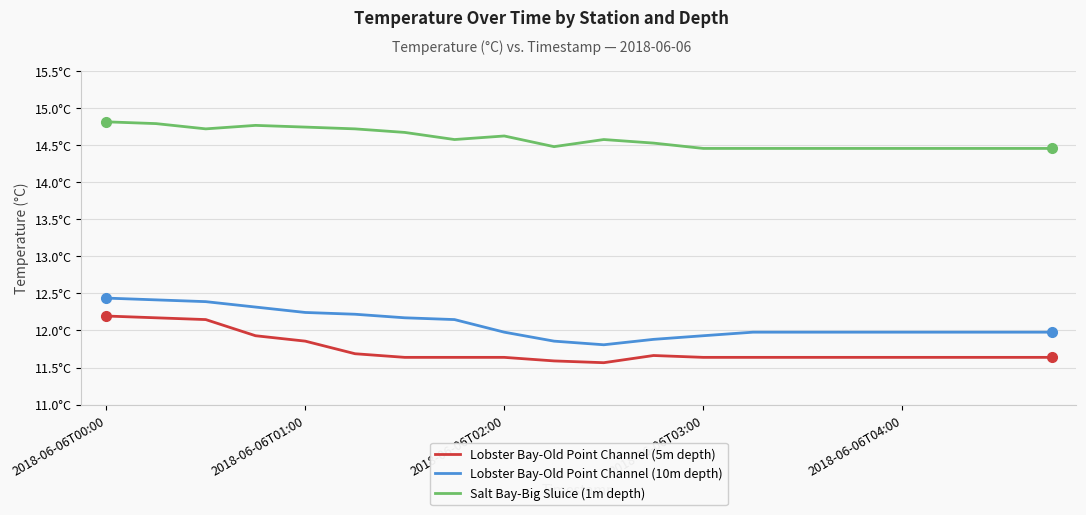

What is the sum of all Salt Bay-Big Sluice (1m depth) values?

291.7